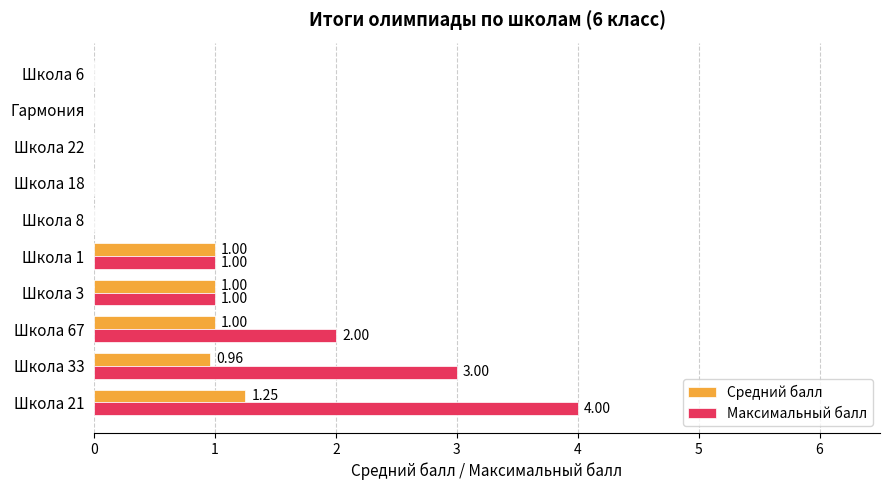

Which series changed the most between Школа 67 and Школа 18?

Максимальный балл